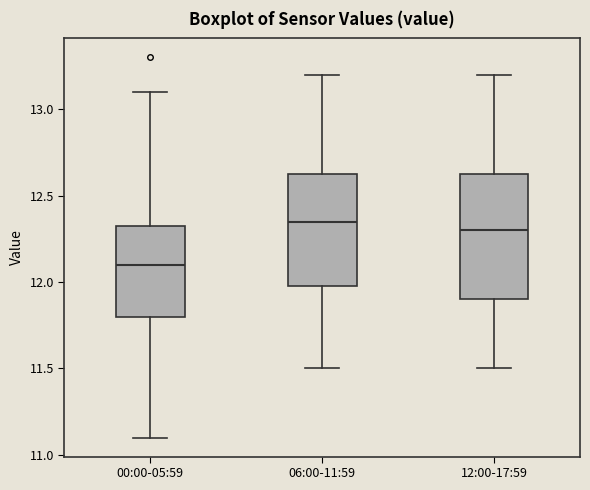

Reading left to right, transcribe this box plot: for each box, give where its median line is, the range the box spans, and where its two whiskers end, as read against the y-axis. The values are not printed on the chart, so give them approximately, as read against the axis.

00:00-05:59: median 12.10, box 11.80 to 12.35, whiskers 11.10 to 13.10
06:00-11:59: median 12.35, box 12.00 to 12.65, whiskers 11.50 to 13.20
12:00-17:59: median 12.30, box 11.90 to 12.65, whiskers 11.50 to 13.20